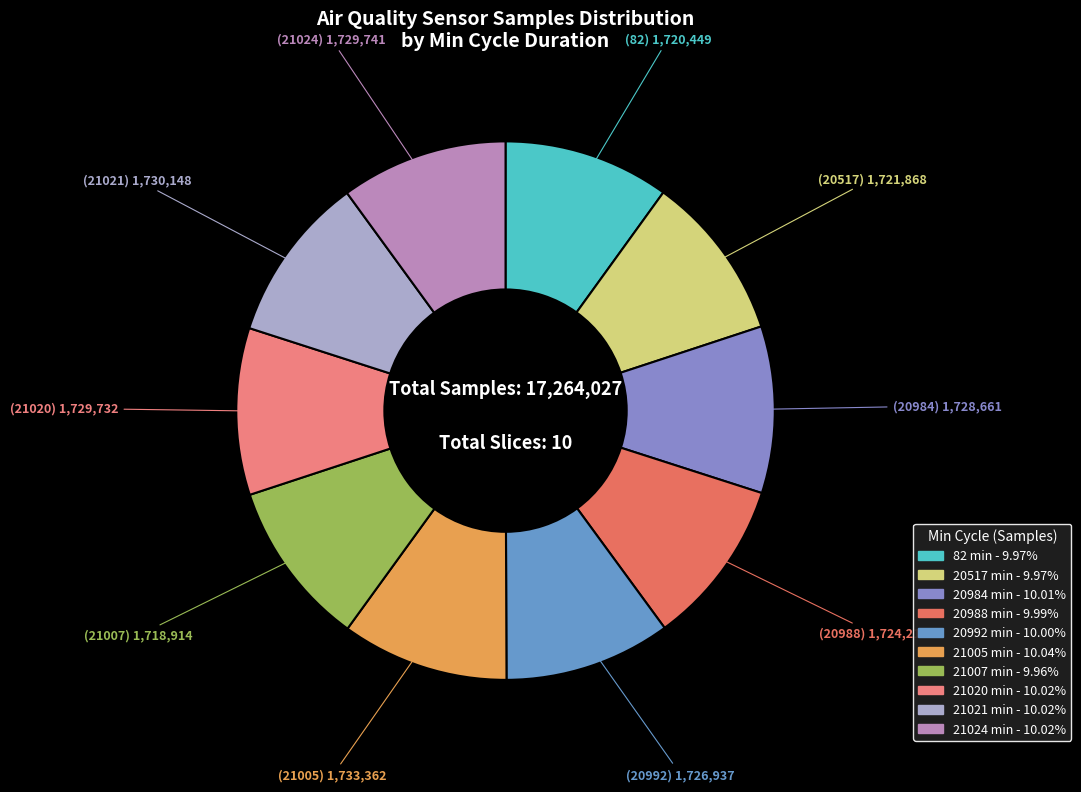

What is the change in value from 20984 to 21024?

+1080